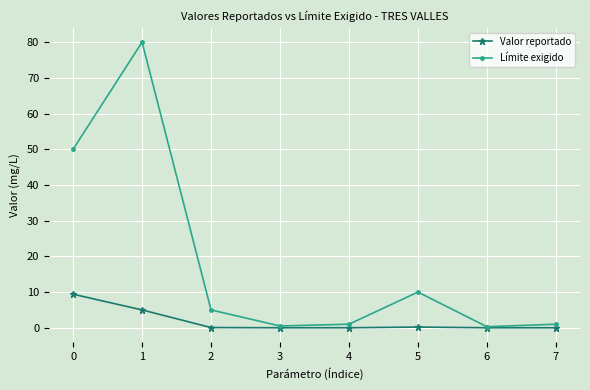

Which series has the largest range (max minus min)?

Límite exigido